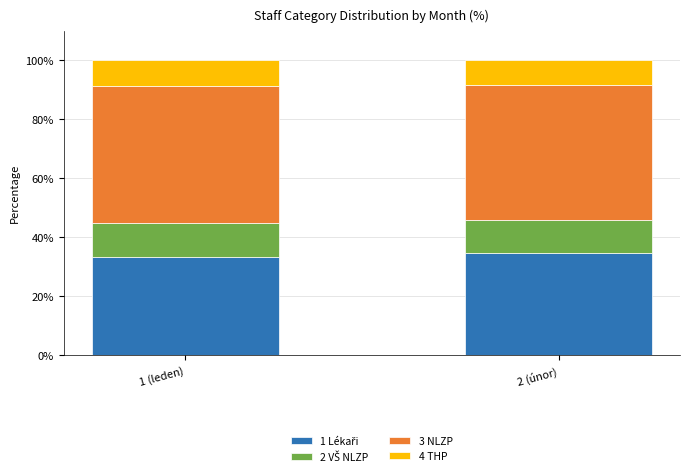

What is the total value across all series at 1 (leden)?

100.0